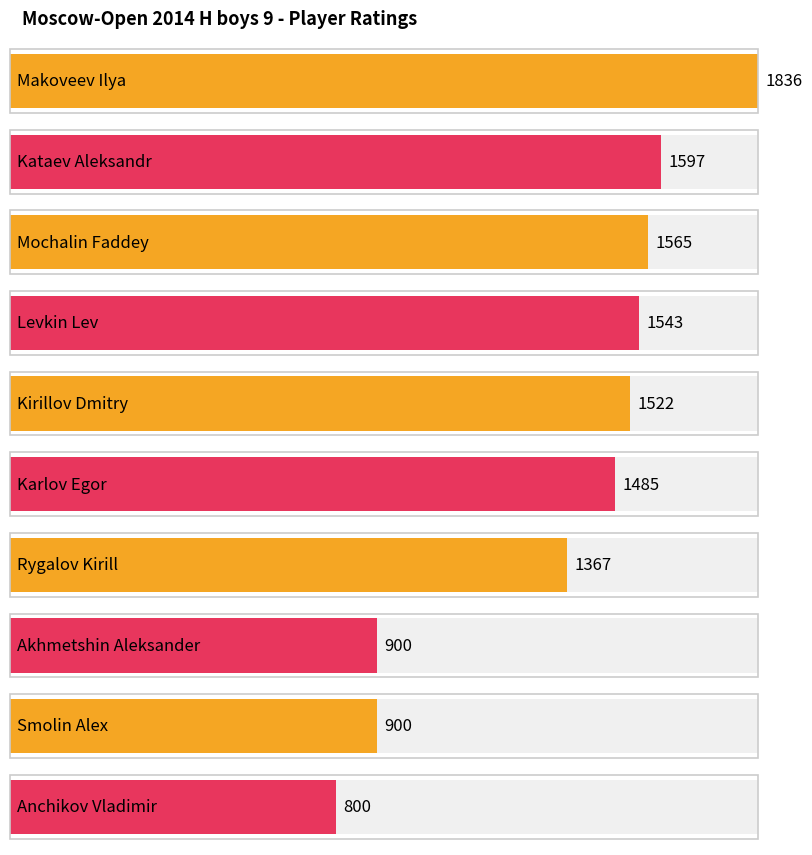

Reading right to left, list all the values displayed in this chart.

800	900	900	1367	1485	1522	1543	1565	1597	1836